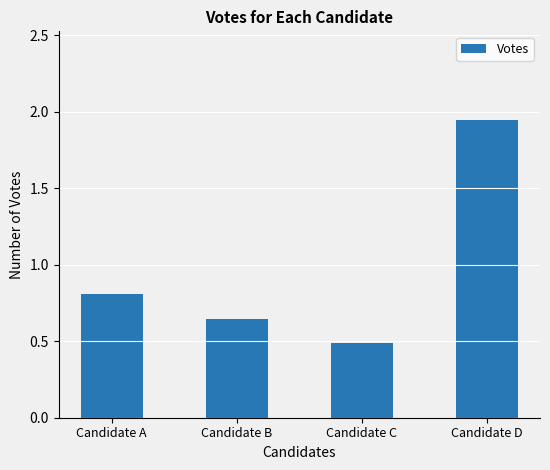

What is the change in value from Candidate B to Candidate D?

+1.3